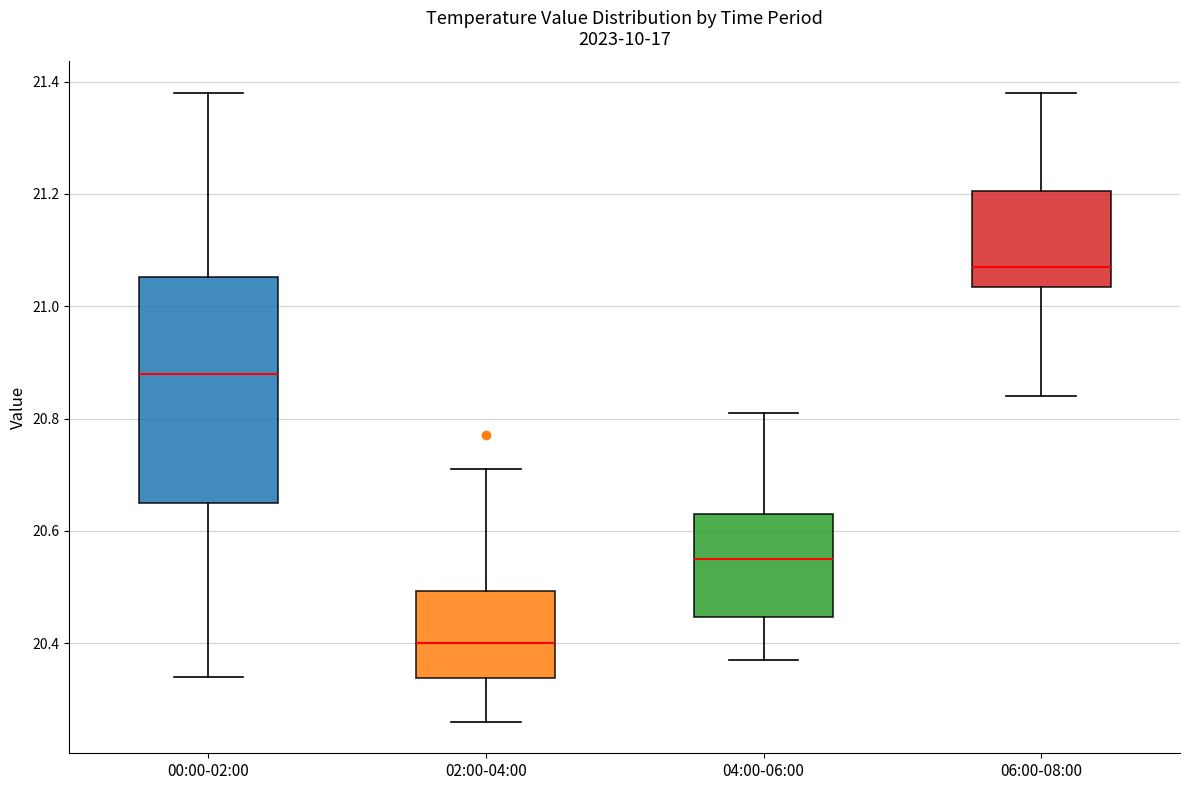

Reading left to right, transcribe this box plot: for each box, give where its median line is, the range the box spans, and where its two whiskers end, as read against the y-axis. The values are not printed on the chart, so give them approximately, as read against the axis.

00:00-02:00: median 20.88, box 20.66 to 21.06, whiskers 20.34 to 21.38
02:00-04:00: median 20.40, box 20.34 to 20.50, whiskers 20.26 to 20.72
04:00-06:00: median 20.56, box 20.44 to 20.64, whiskers 20.38 to 20.82
06:00-08:00: median 21.08, box 21.04 to 21.20, whiskers 20.84 to 21.38